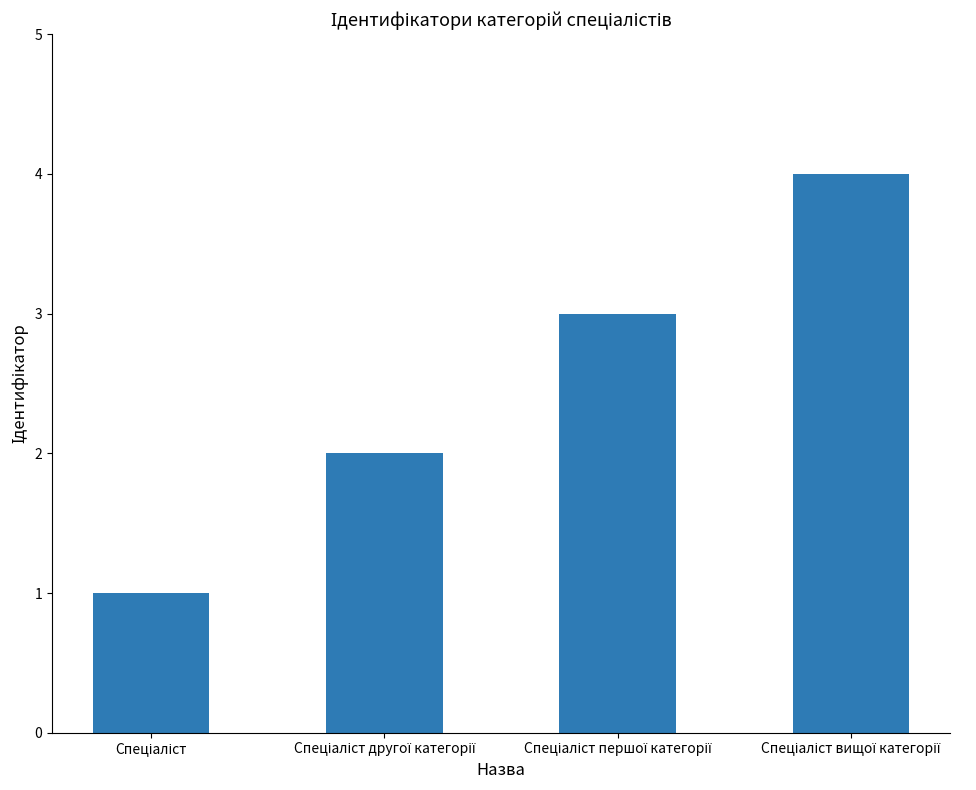

What is the difference between the maximum and minimum values?

3